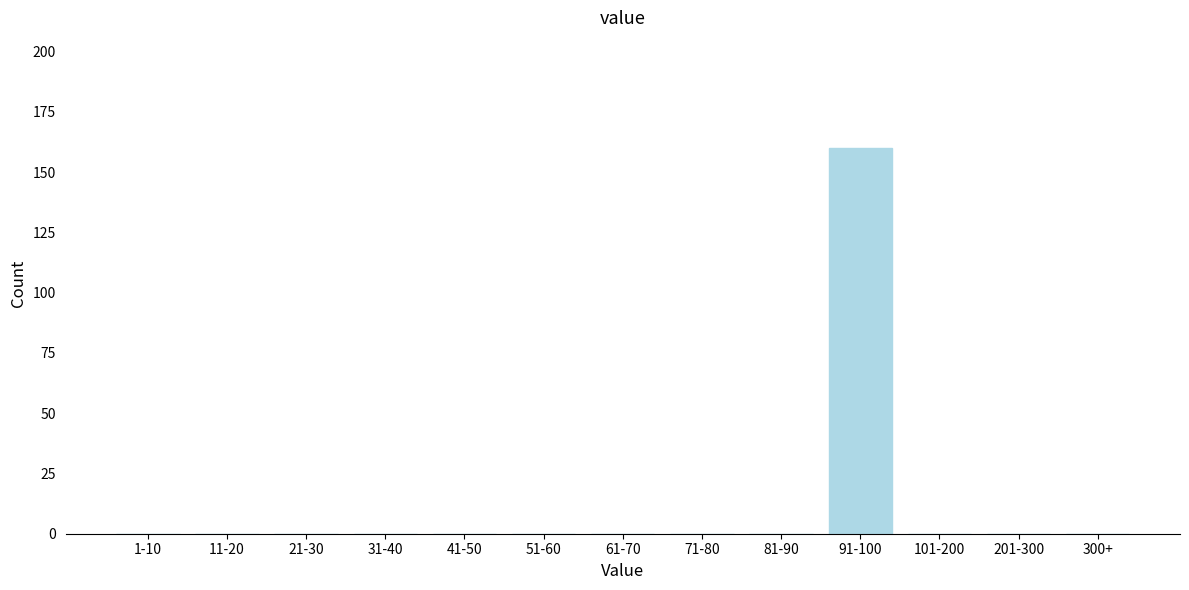

Reading right to left, extract all data points from this chart.

300+=0	201-300=0	101-200=0	91-100=160	81-90=0	71-80=0	61-70=0	51-60=0	41-50=0	31-40=0	21-30=0	11-20=0	1-10=0